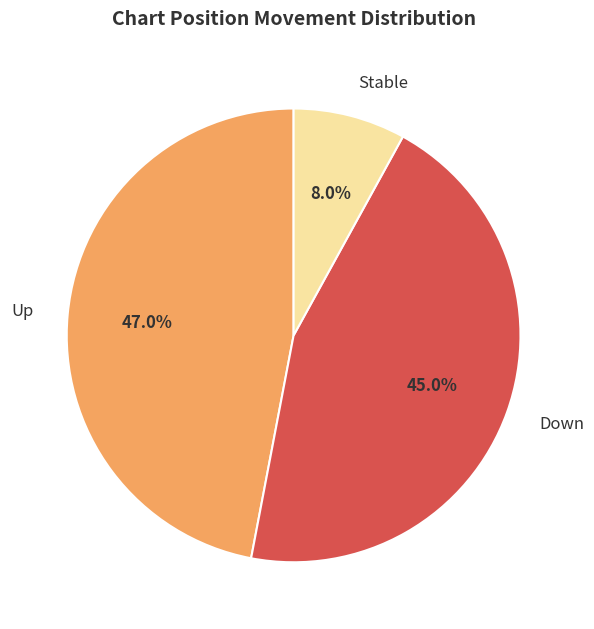

Rank the categories by value from highest to lowest.

Up, Down, Stable